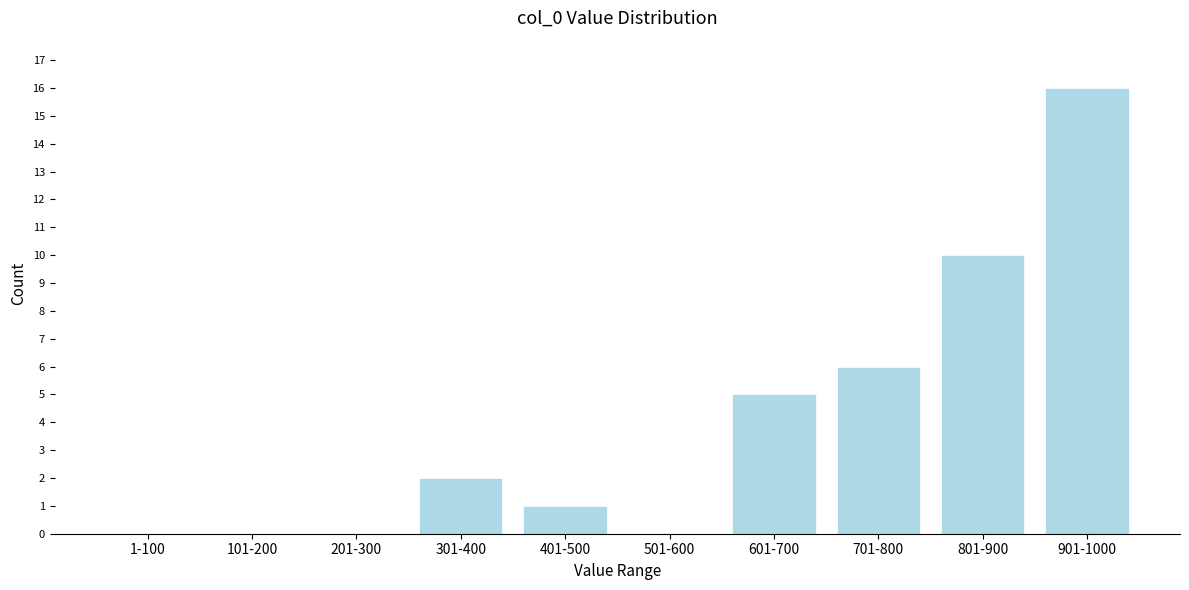

Reading right to left, transcribe all the data shown in this chart.

901-1000=16	801-900=10	701-800=6	601-700=5	501-600=0	401-500=1	301-400=2	201-300=0	101-200=0	1-100=0